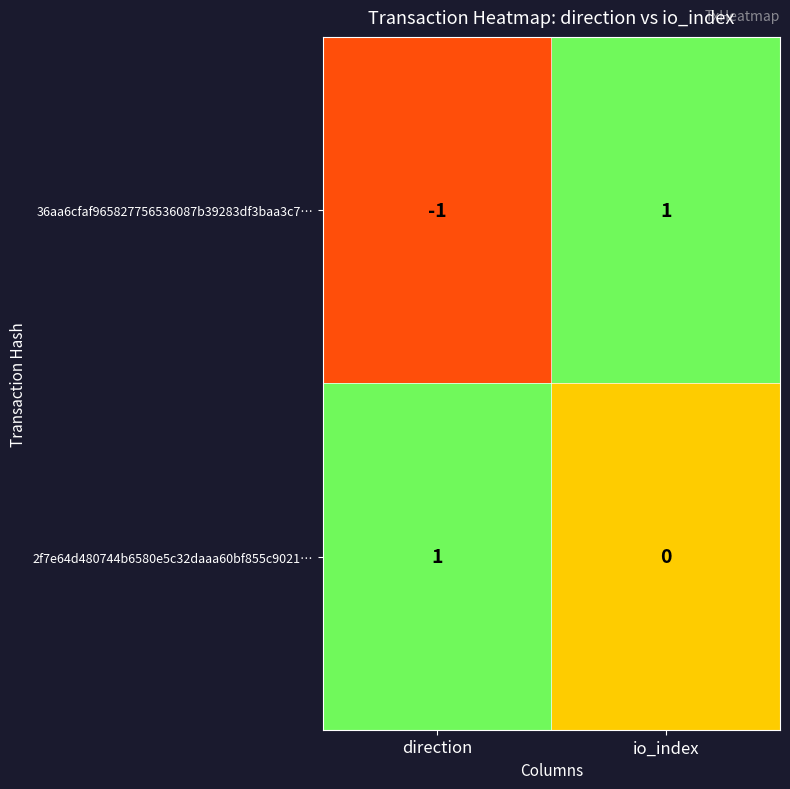

Is it true that 36aa6cfaf965827756536087b39283df3baa3c7… equals 2 at io_index?

False